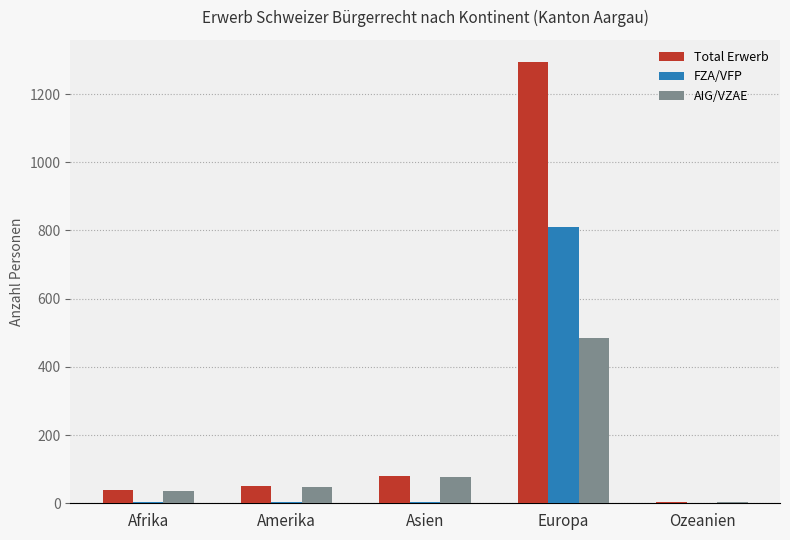

Count the number of categories in the chart.

5